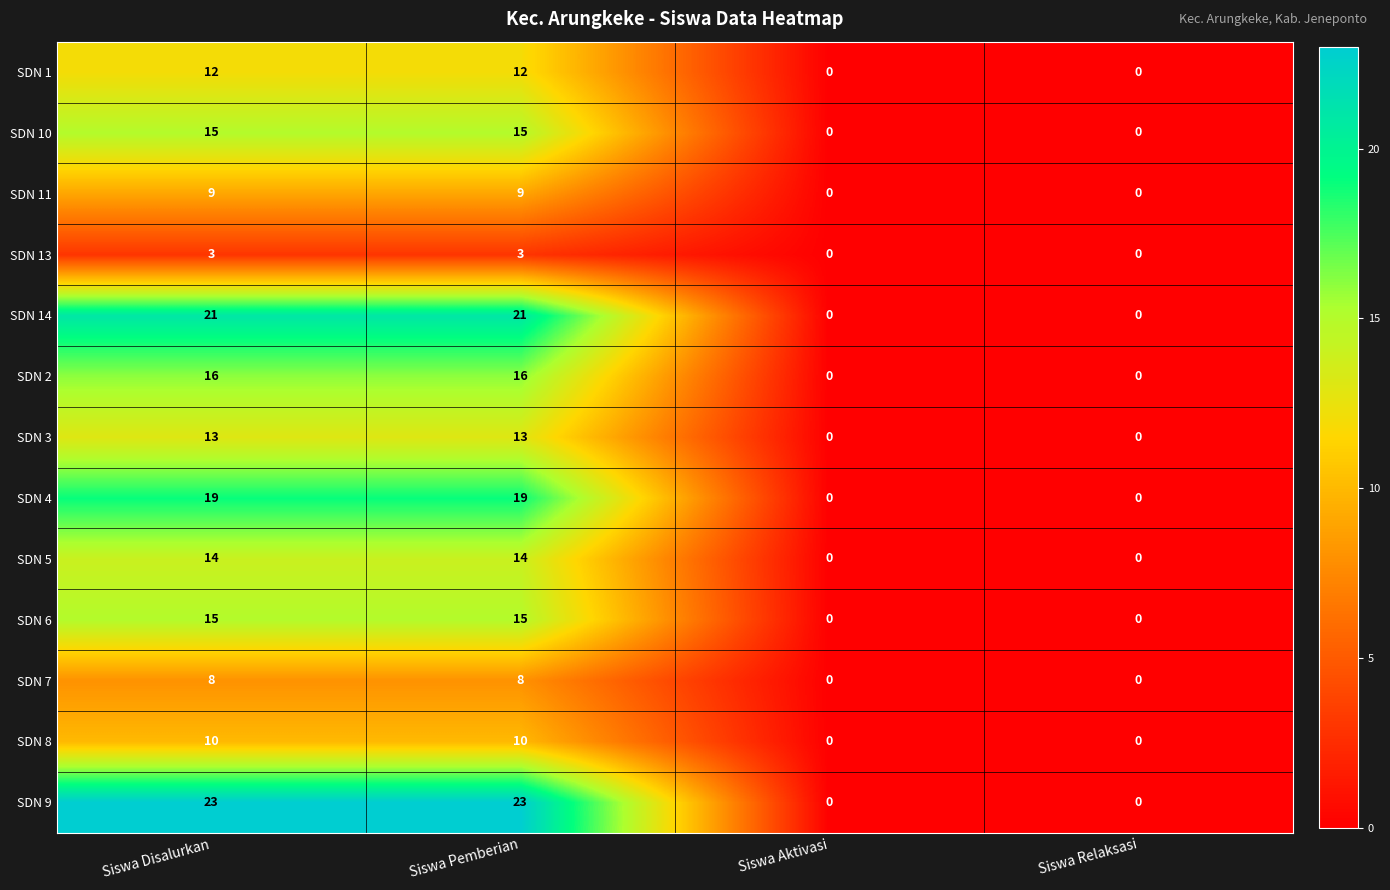

Which series has the largest total across all categories?

SDN 9